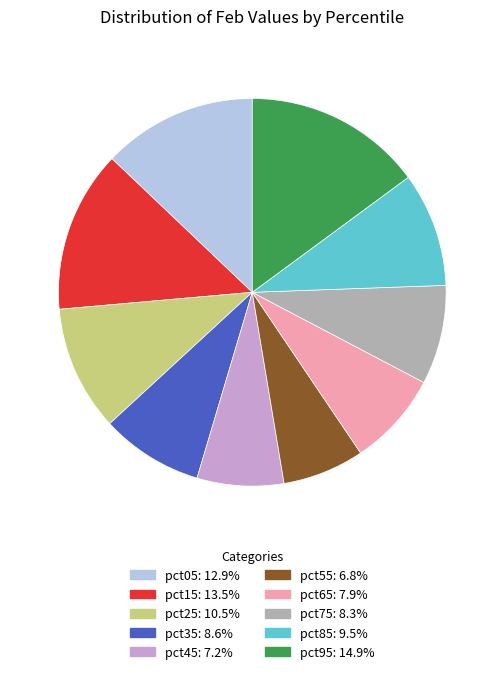

Combined, do pct45 and pct65 account for over 50%?

No